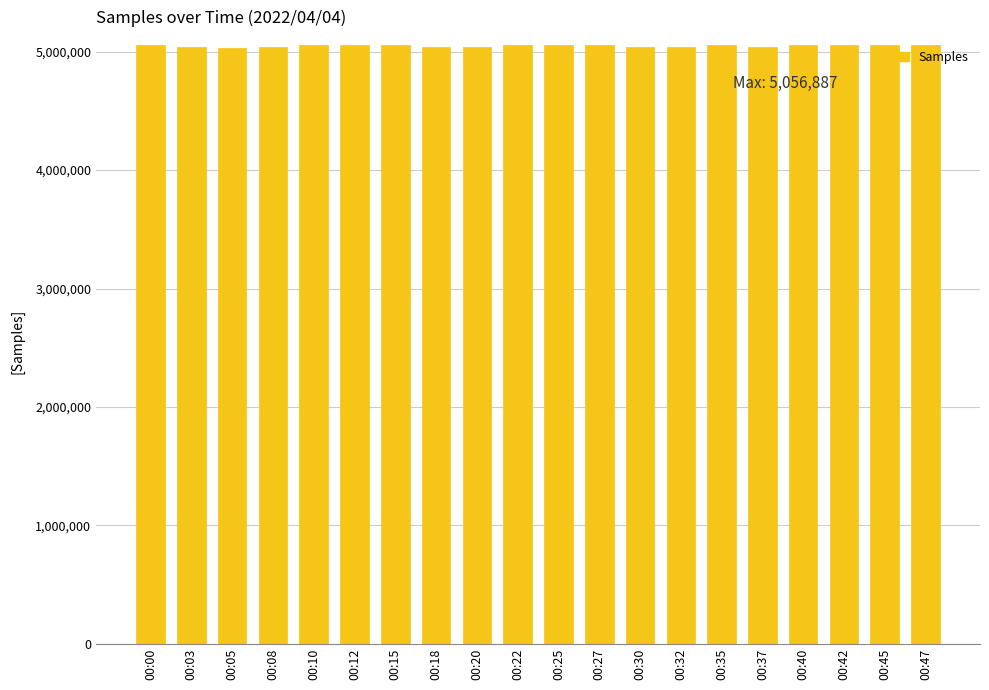

What is the ratio of the value at 00:18 to the value at 00:05?

1.0